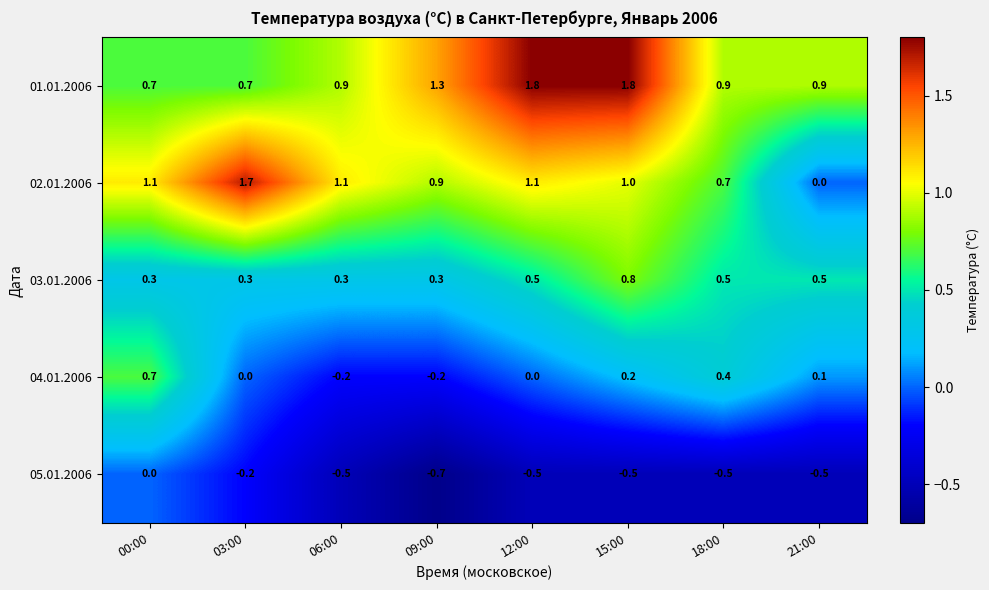

Which series changed the most between 00:00 and 09:00?

04.01.2006